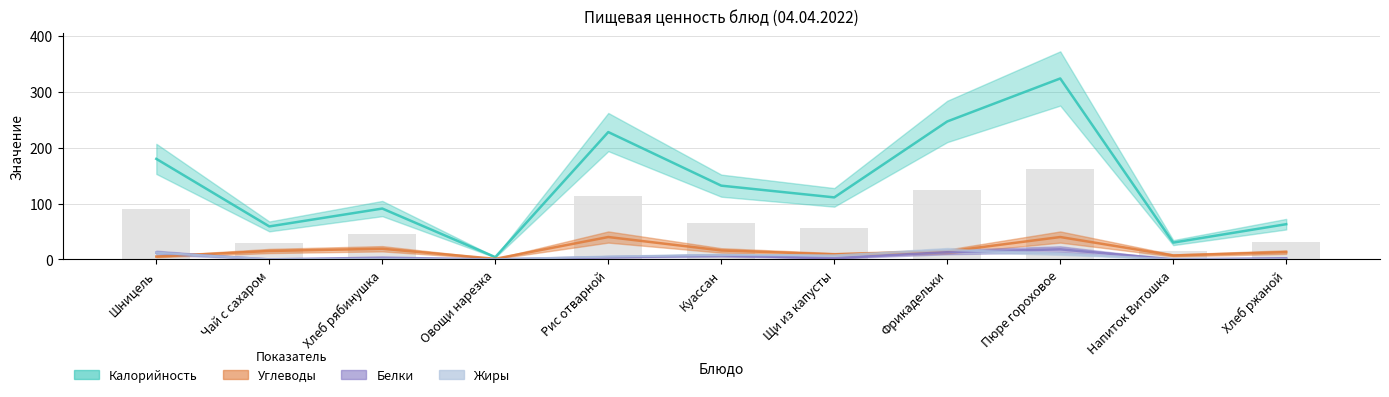

What is the total value across all series at Чай с сахаром?

74